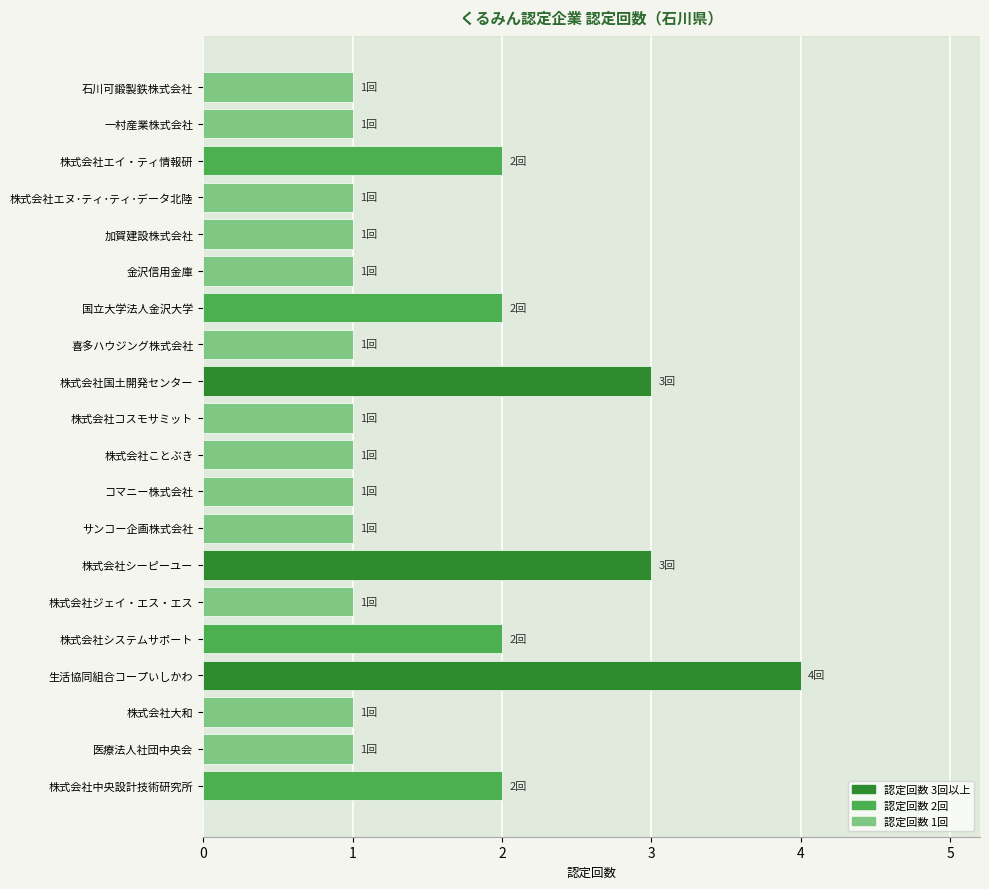

The chart shows a value of 4 at 株式会社シーピーユー. True or false?

False